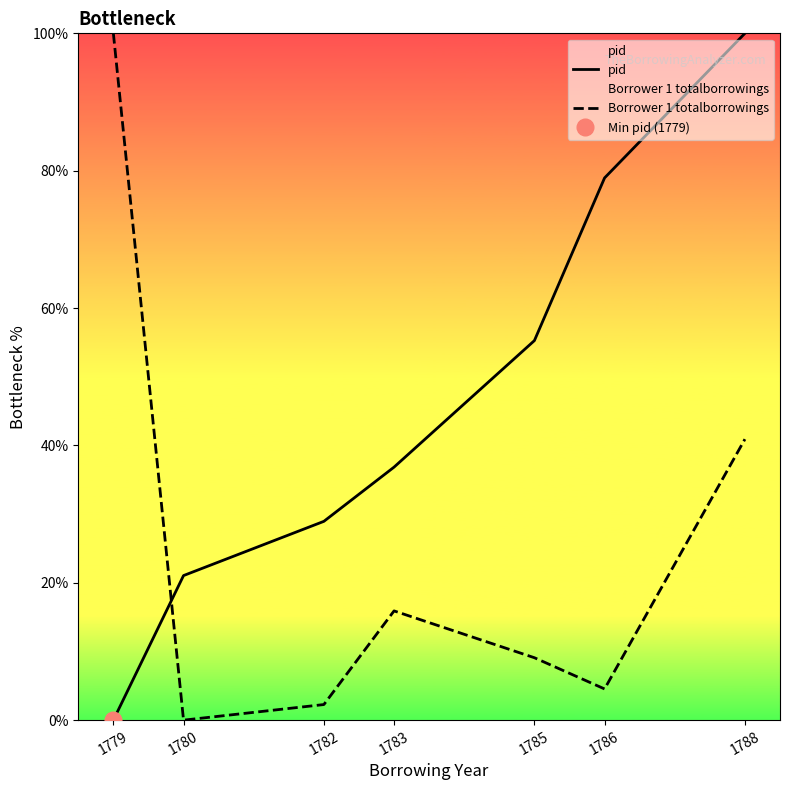

Is the value of pid at 1779 greater than the value of Borrower 1 totalborrowings at 1779?

No